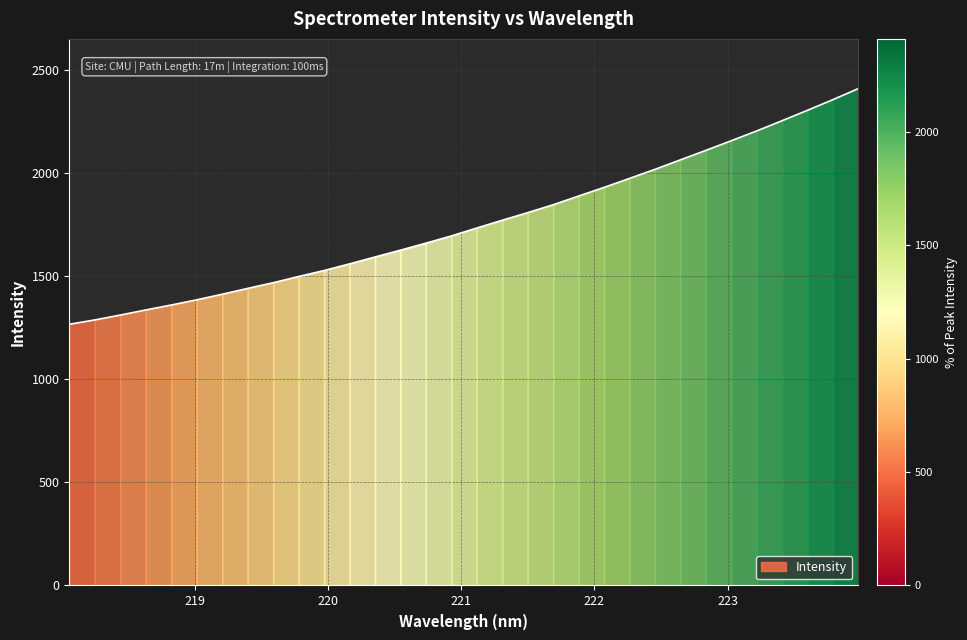

Which has a higher value, 221.3083 or 222.0721?

222.0721